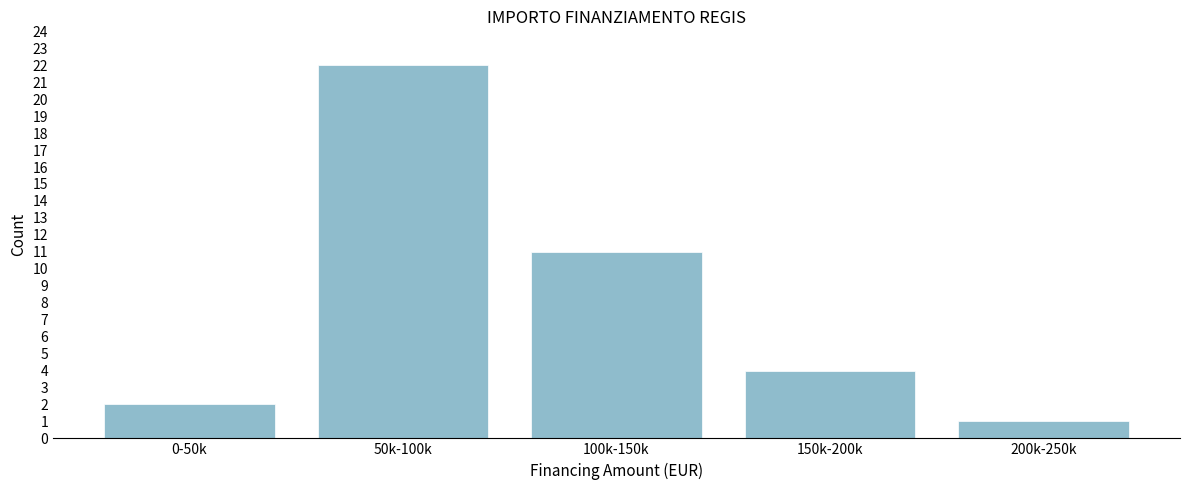

Reading left to right, list all the values displayed in this chart.

0-50k=2	50k-100k=22	100k-150k=11	150k-200k=4	200k-250k=1